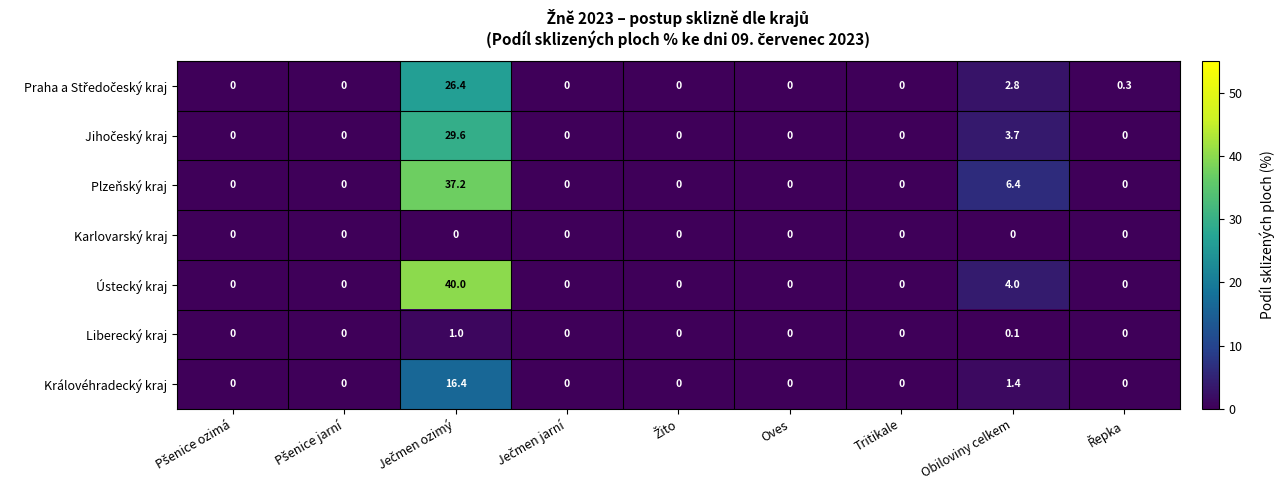

Which series has the largest range (max minus min)?

Ústecký kraj